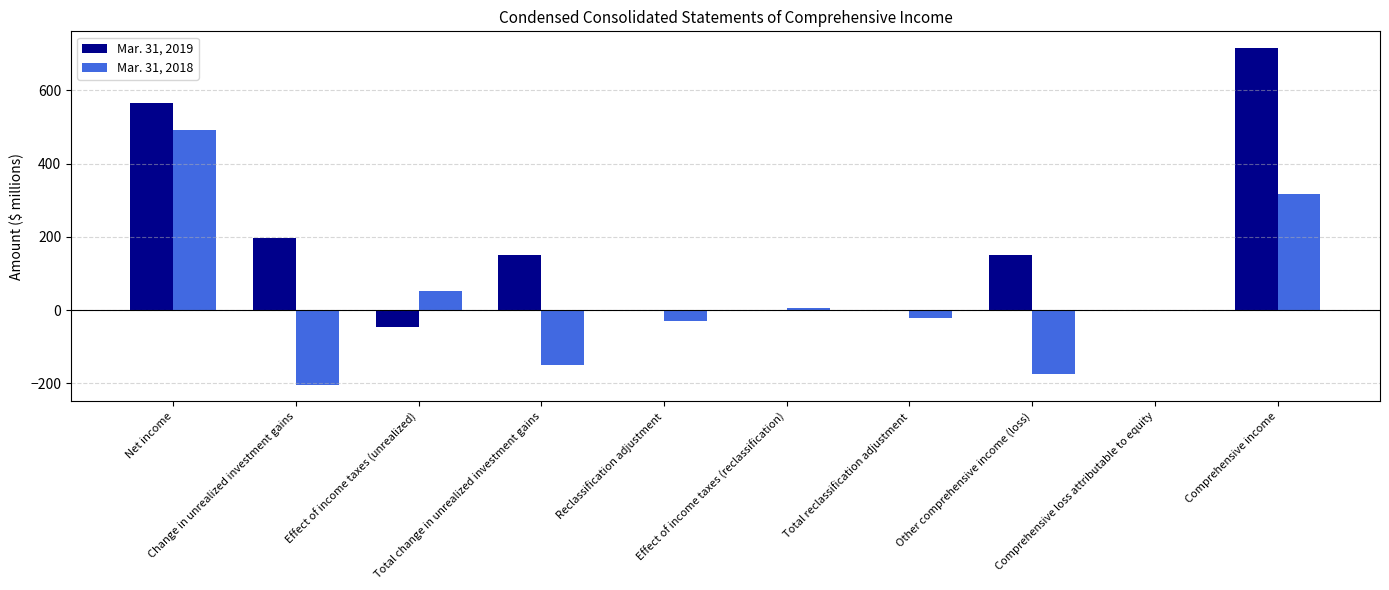

Where is Mar. 31, 2019 nearest to the value 335?

Change in unrealized investment gains